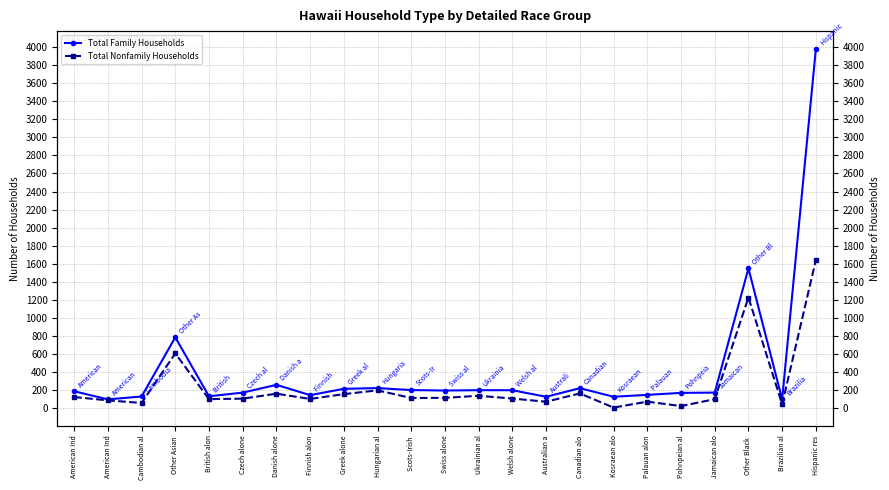

Which category has the lowest value across all series?

Kosraean alo